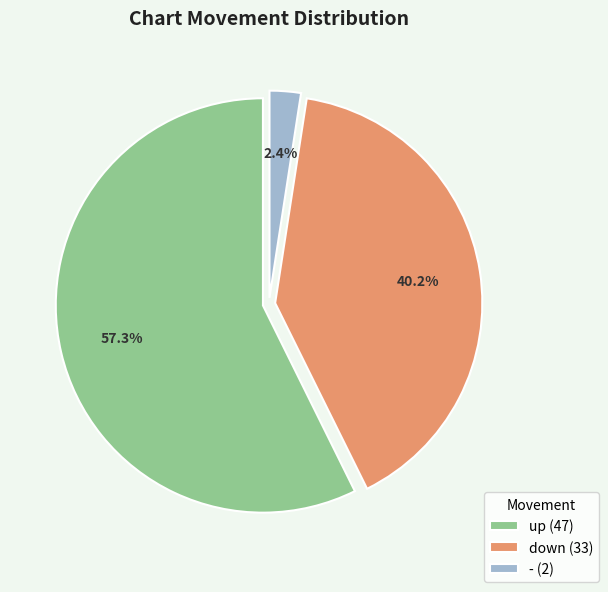

Count the number of slices in the pie.

3